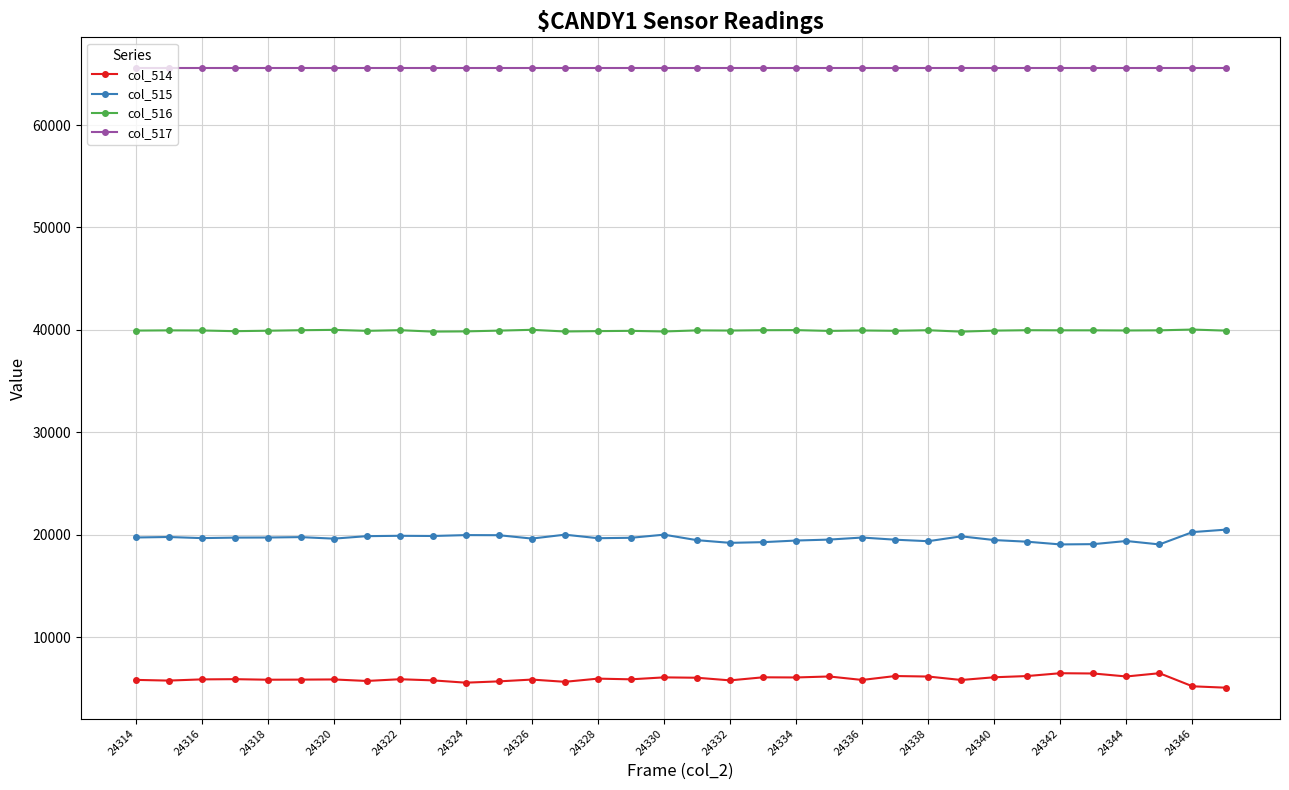

True or false: col_517 and col_514 intersect in this chart.

False